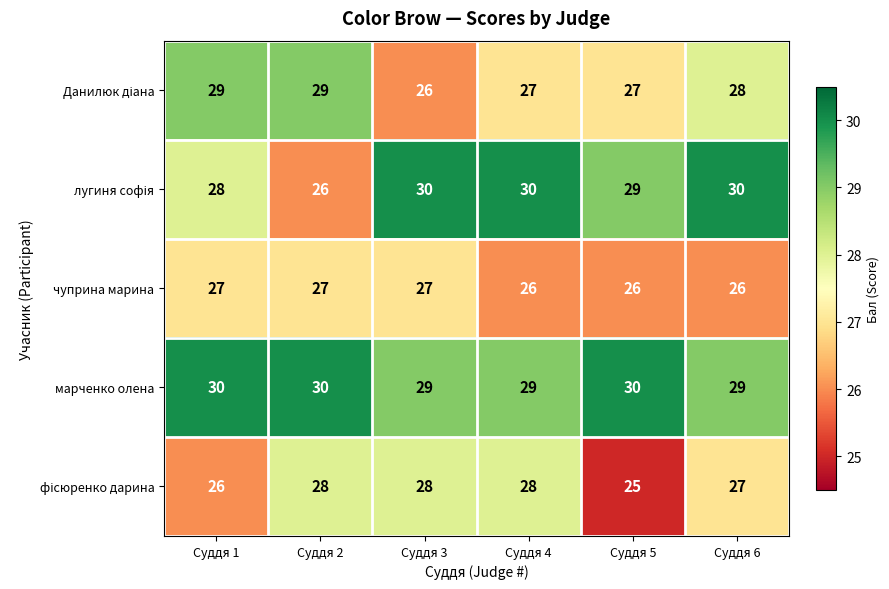

What is the maximum value shown in the chart?

30